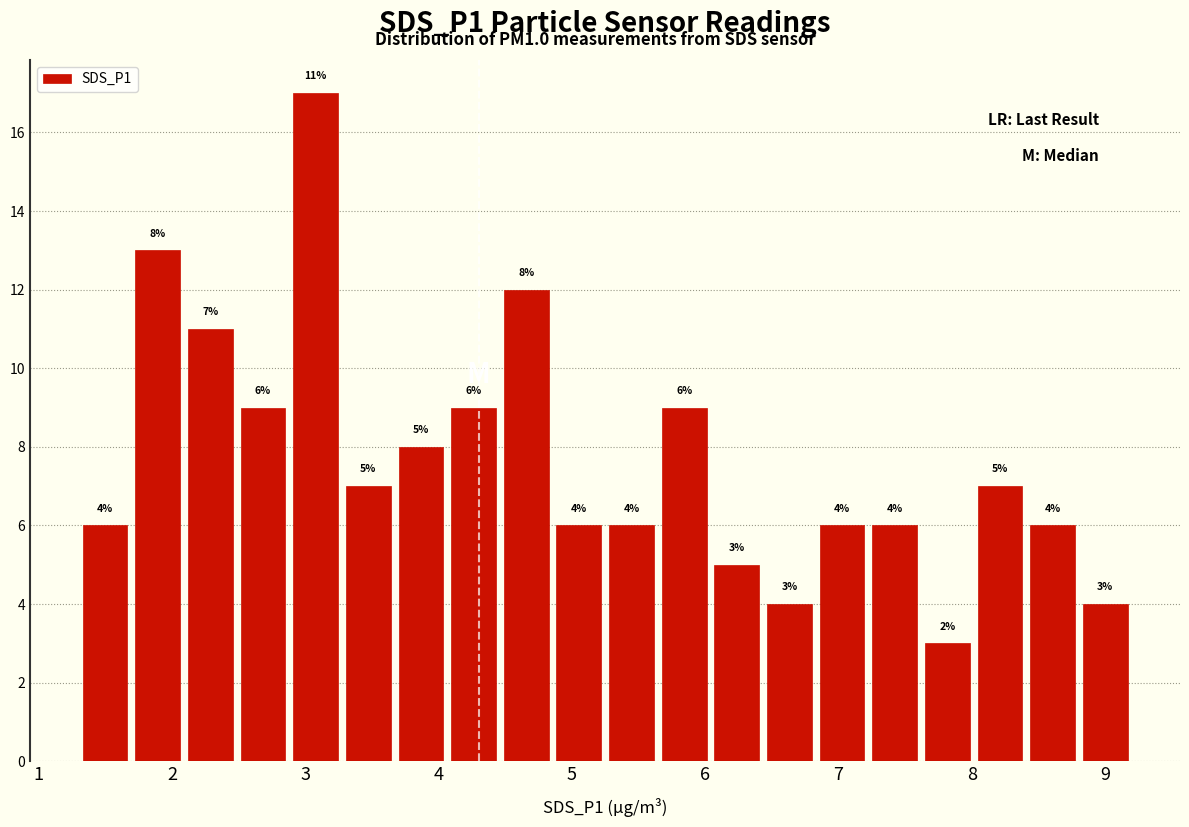

Read against the x-axis, roughly where is the centre of the tallest bar?

3.1